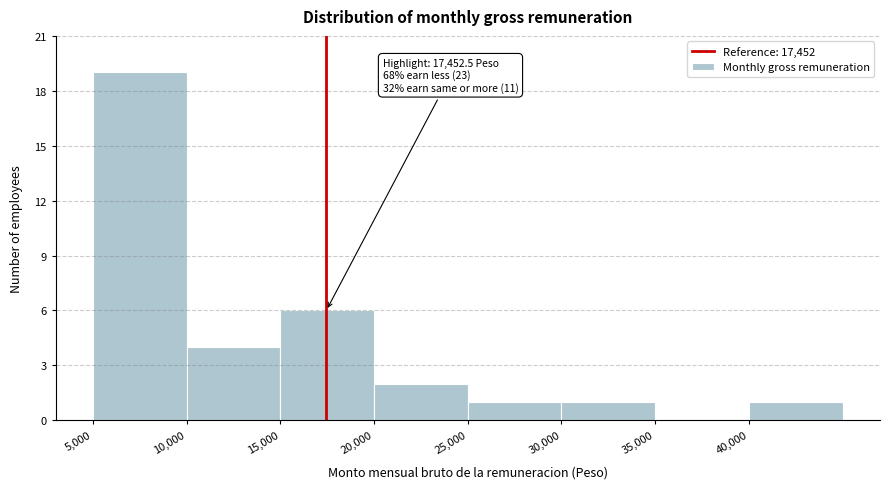

Over which range of the x-axis is the bar tallest?

5000 to 10000